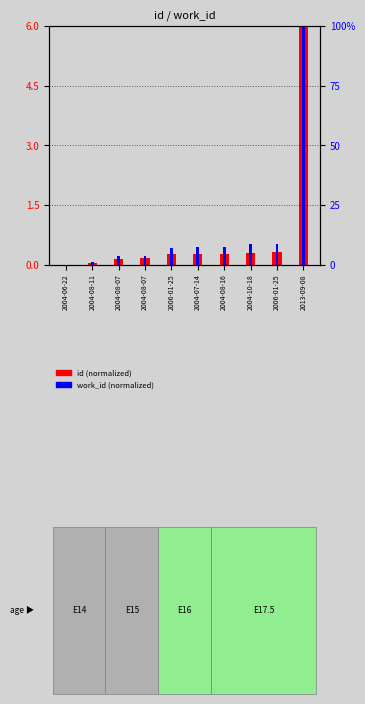

What is the total value across all series at 2004-08-07?

3.7